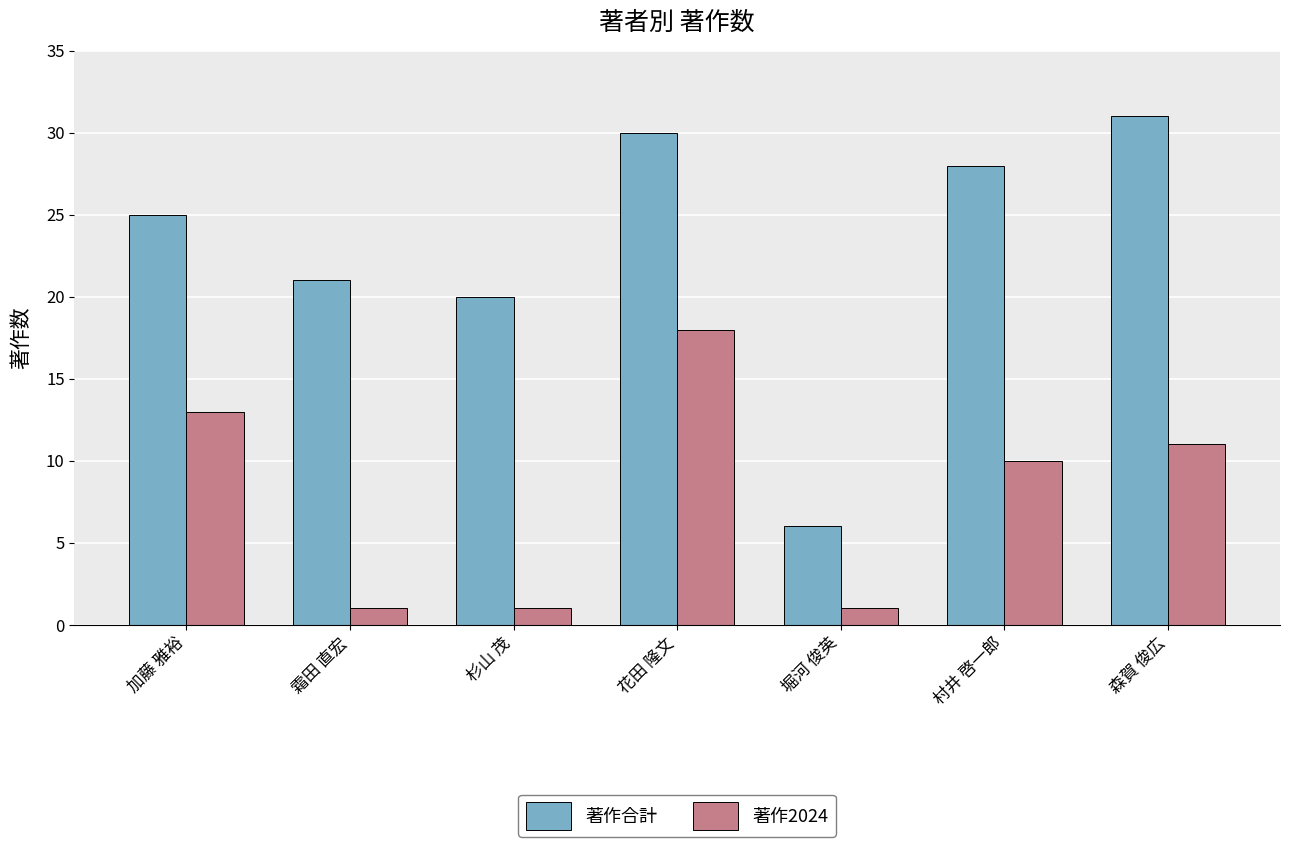

Reading left to right, extract all data points from this chart.

著作合計: 25	21	20	30	6	28	31
著作2024: 13	1	1	18	1	10	11